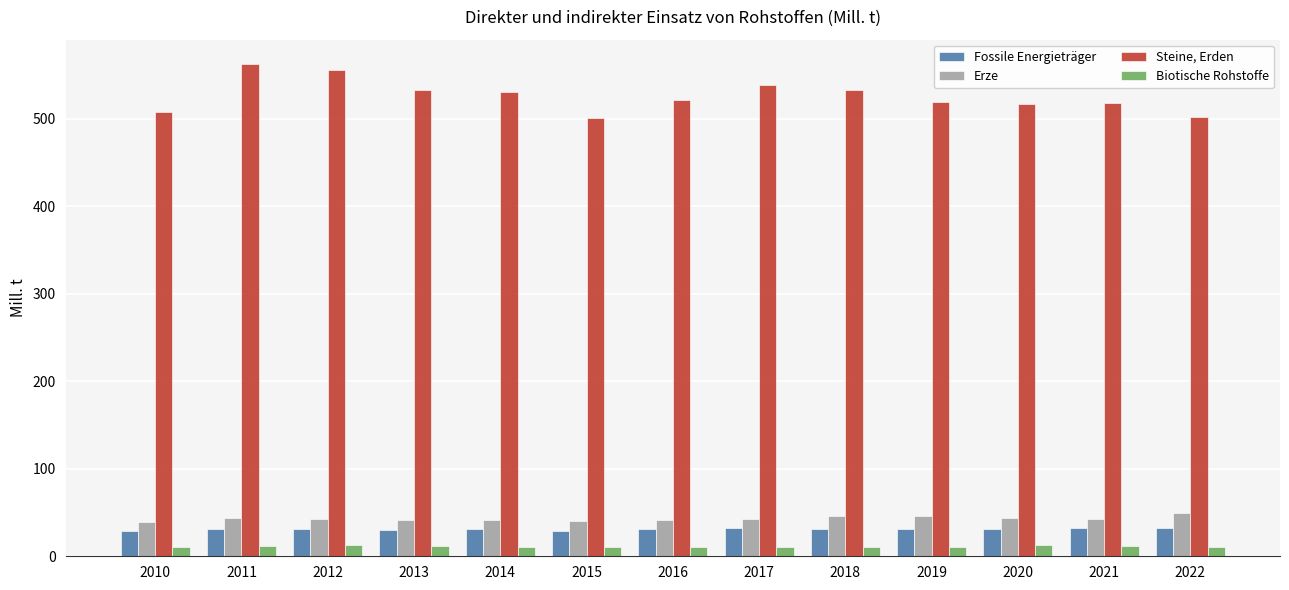

Read the Erze value at 2017.

43